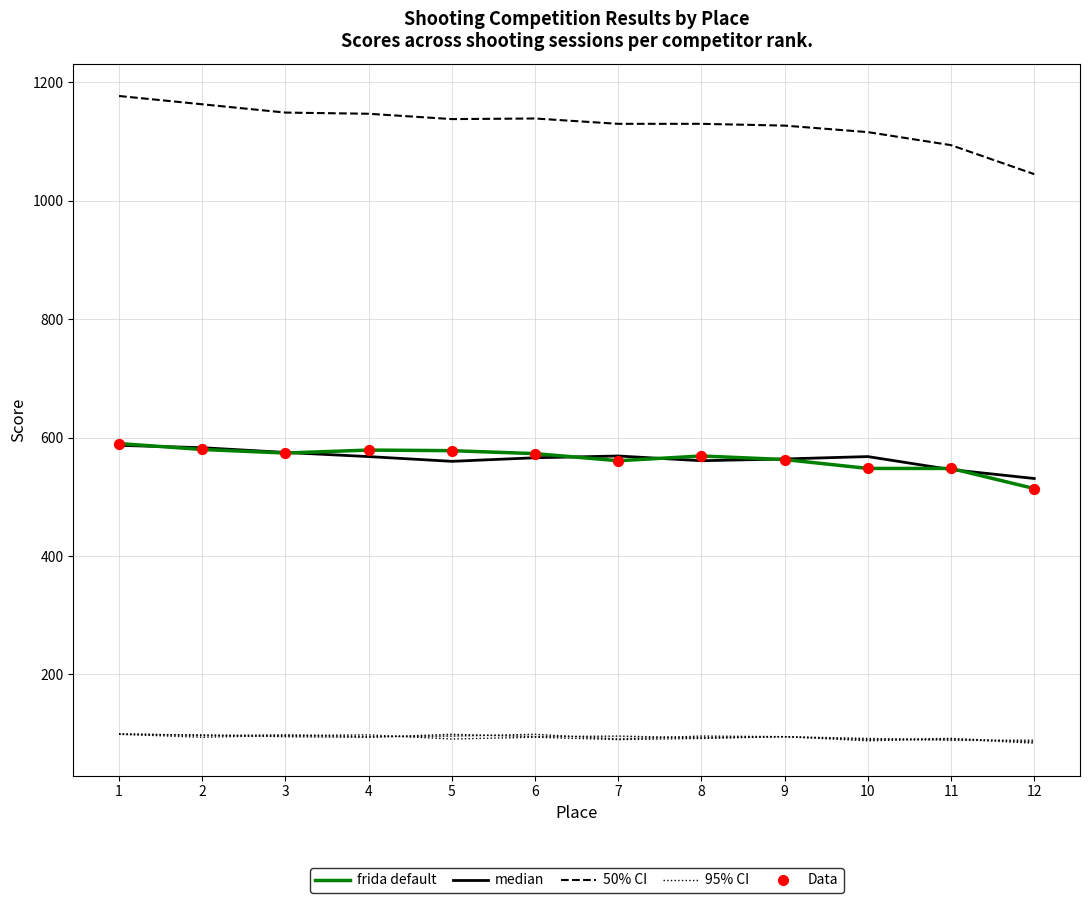

Is the value of median at 3 greater than the value of 95% CI at 12?

Yes